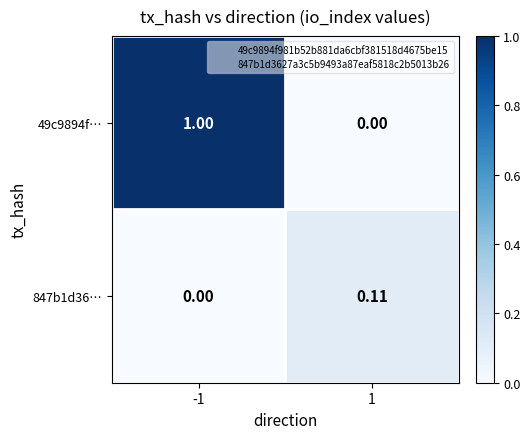

At how many categories does at least one series exceed 0?

2